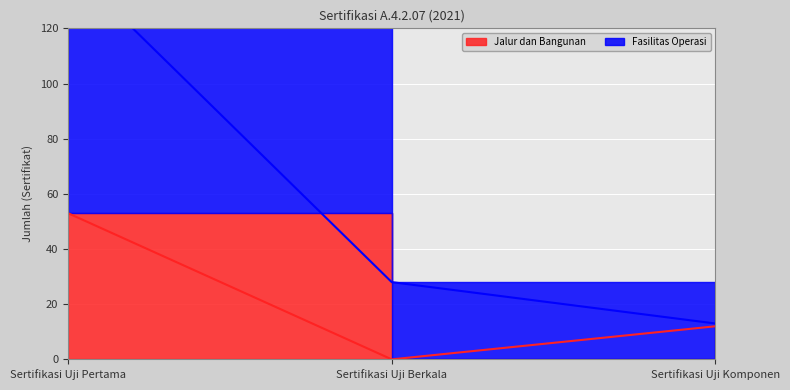

What is the total value across all series at Sertifikasi Uji Komponen?

25